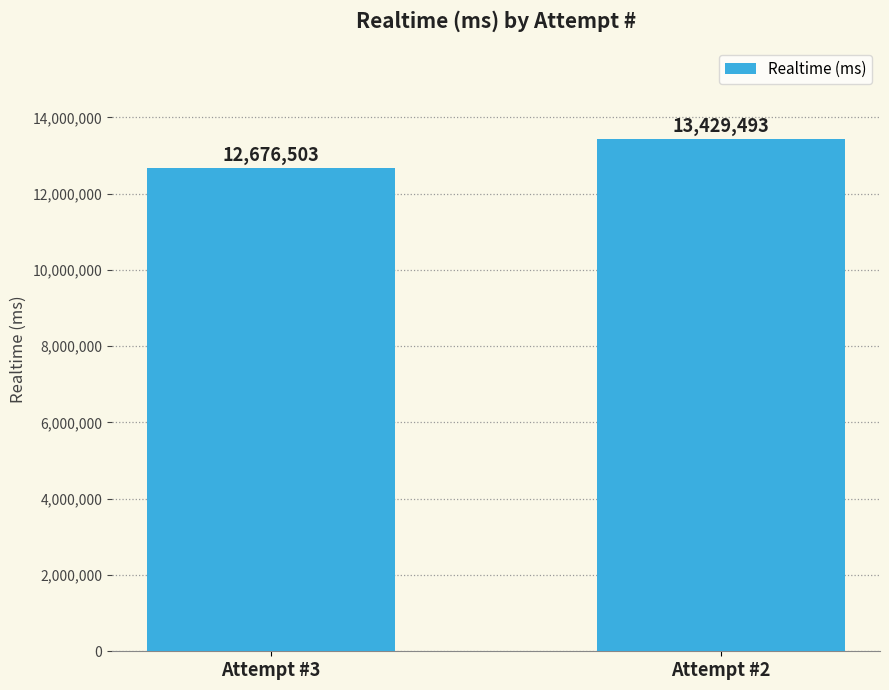

Between Attempt #2 and Attempt #3, which is larger?

Attempt #2